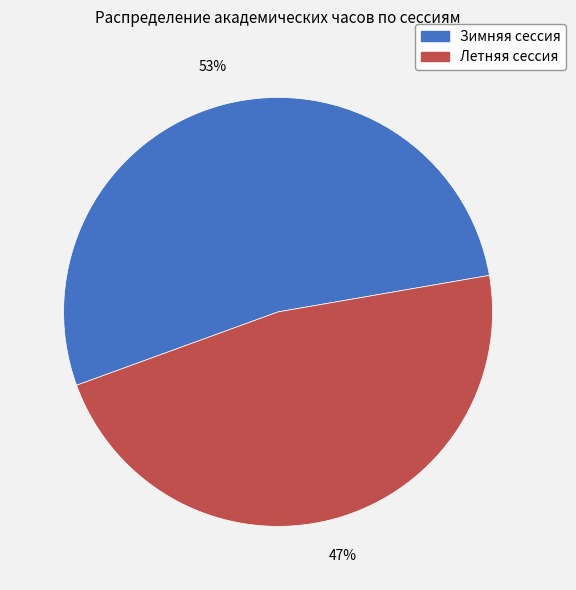

Count the number of slices in the pie.

2